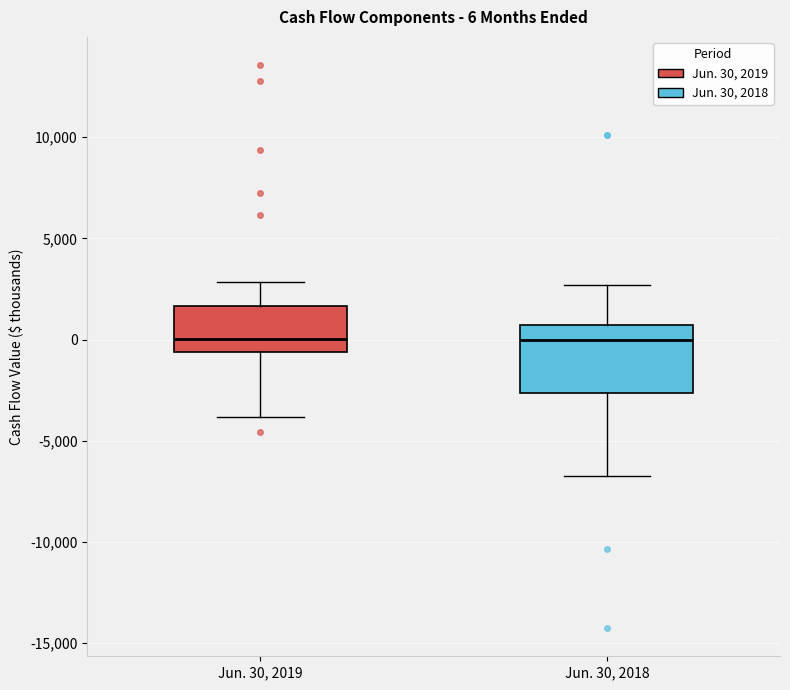

Comparing the boxes themselves (not the whiskers), which one is the tallest?

Jun. 30, 2018